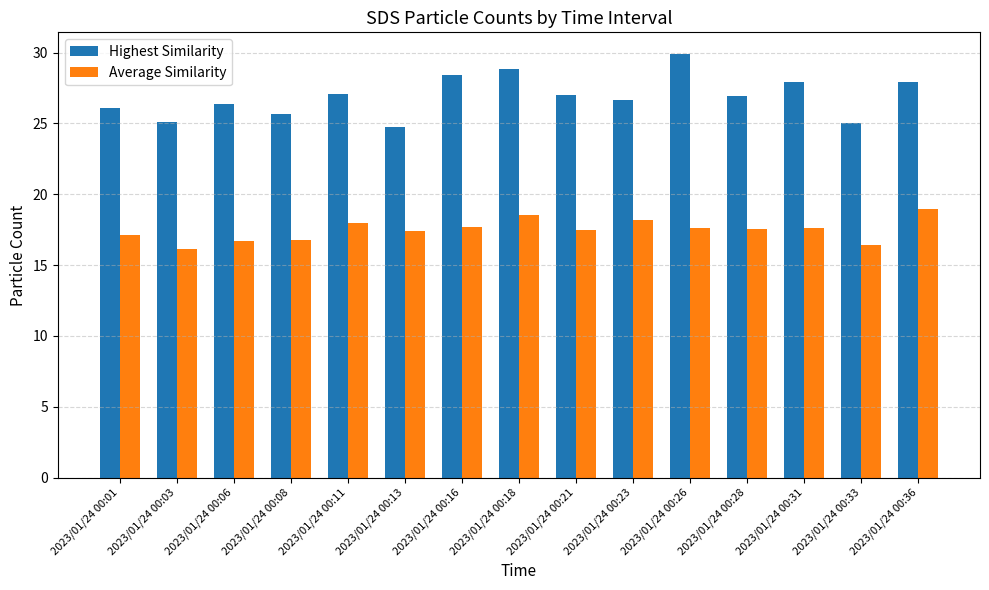

Rank the series at 2023/01/24 00:16 from lowest to highest value.

Average Similarity, Highest Similarity